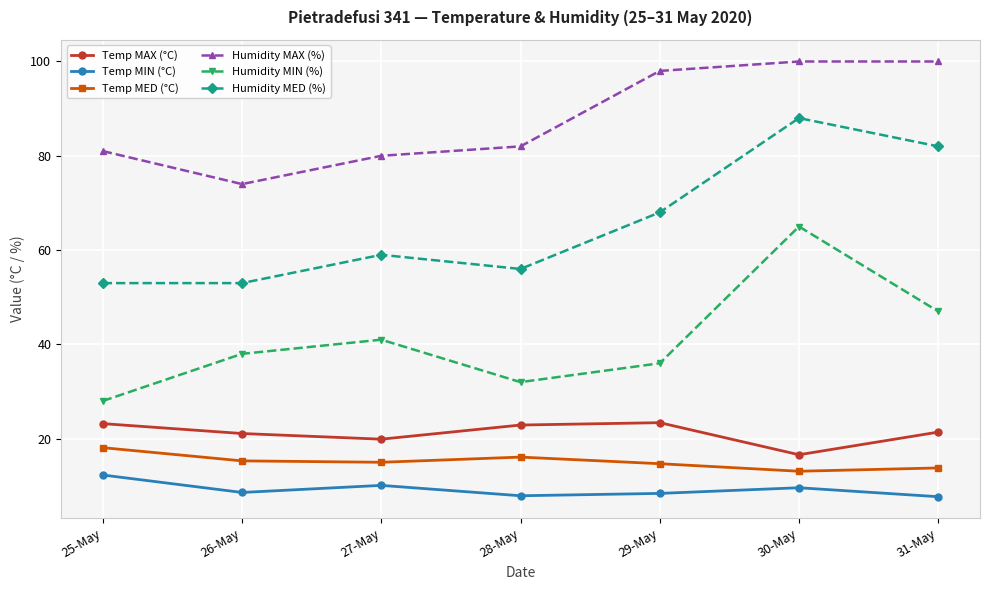

At which category does Humidity MAX (%) reach its first local valley?

26-May